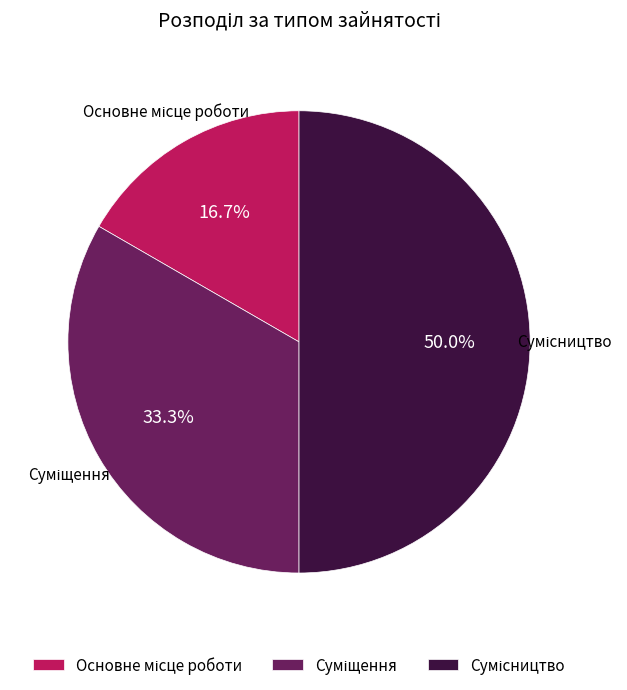

How many segments does this pie chart have?

3